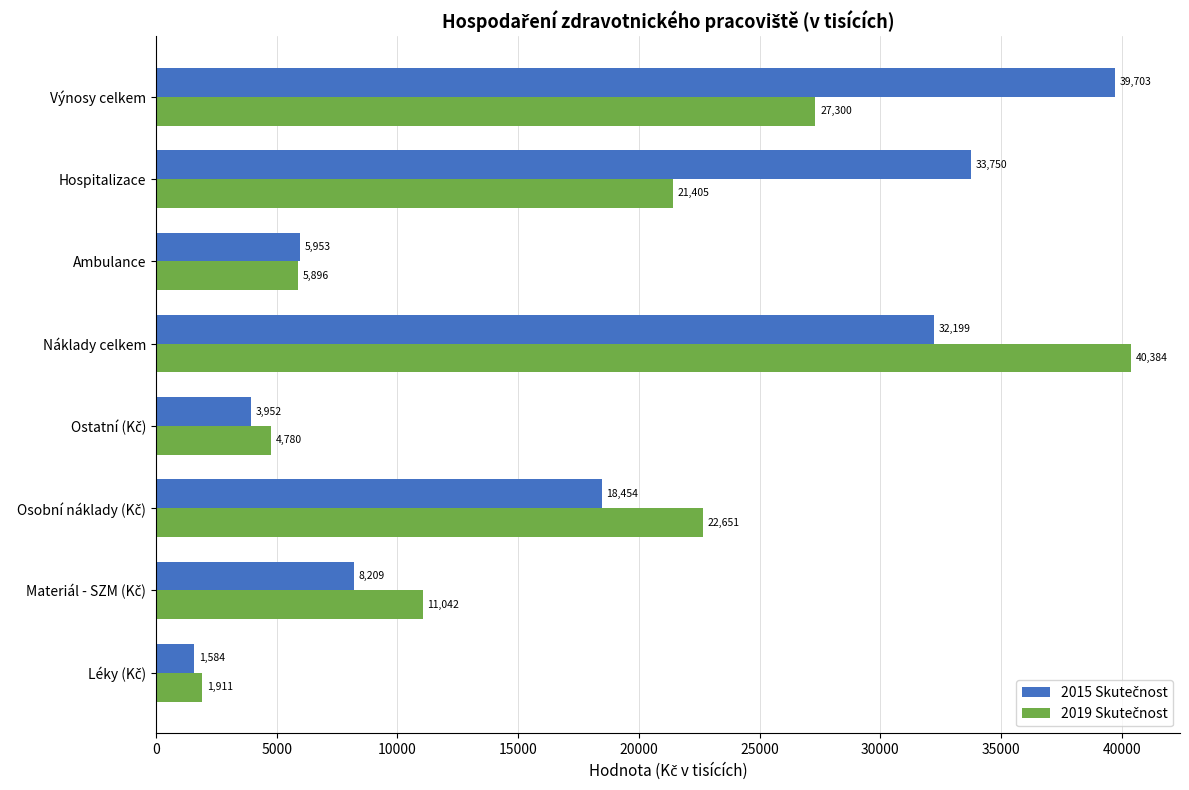

At how many categories does at least one series exceed 10896?

5